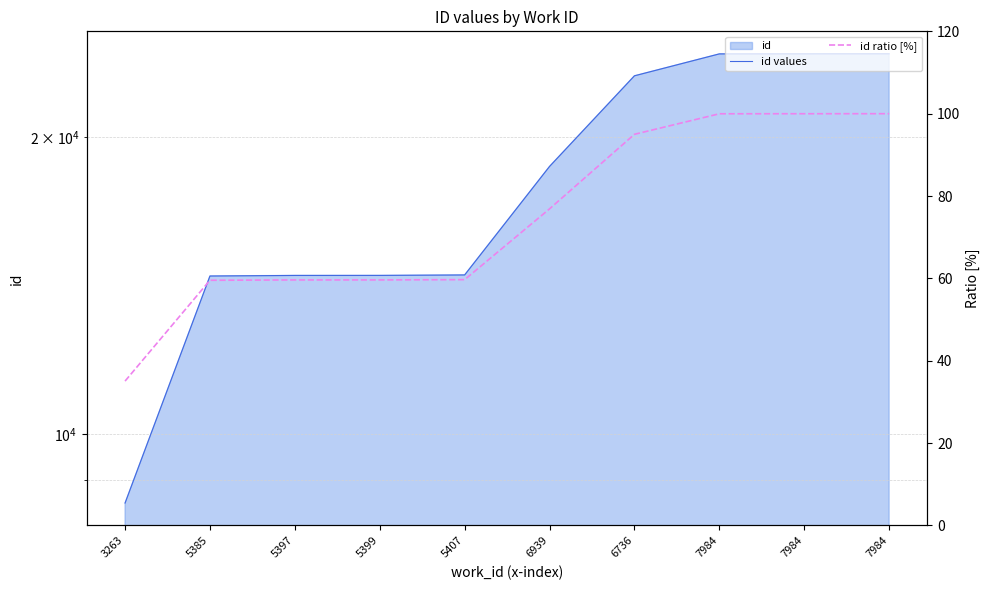

At which label does id values reach its peak?

7984